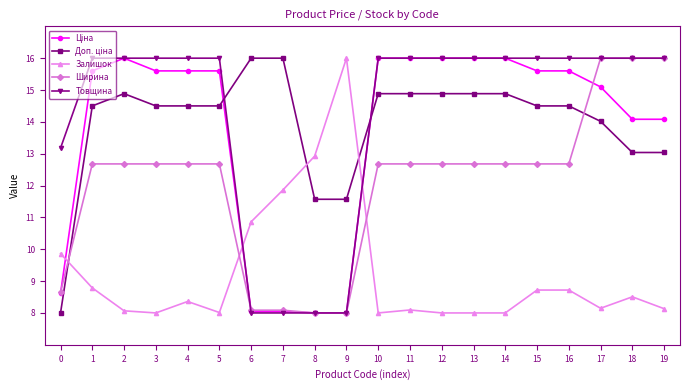

Which series has the largest total across all categories?

Товщина